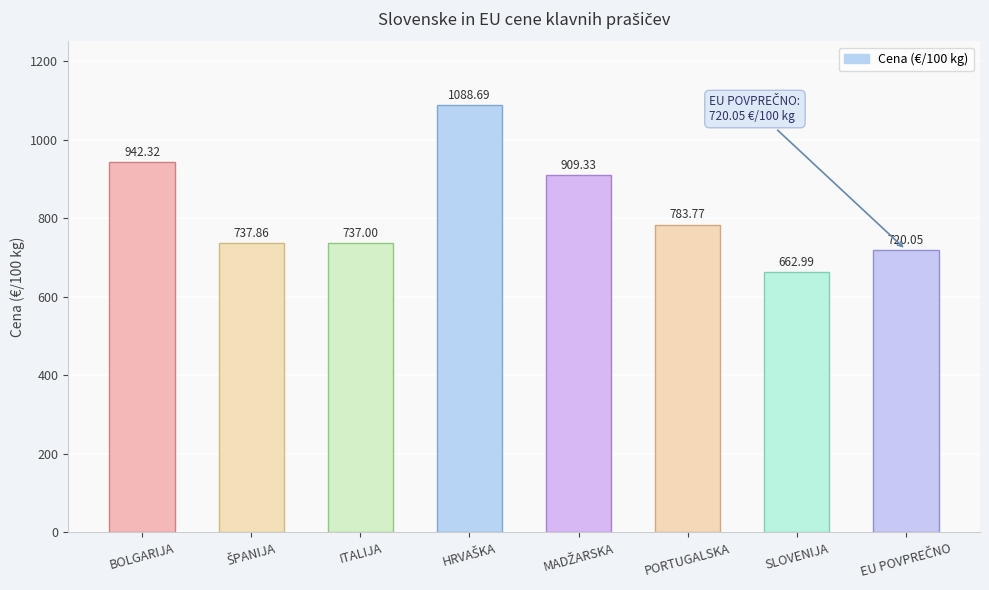

Is it true that the value at PORTUGALSKA is 169.7?

False